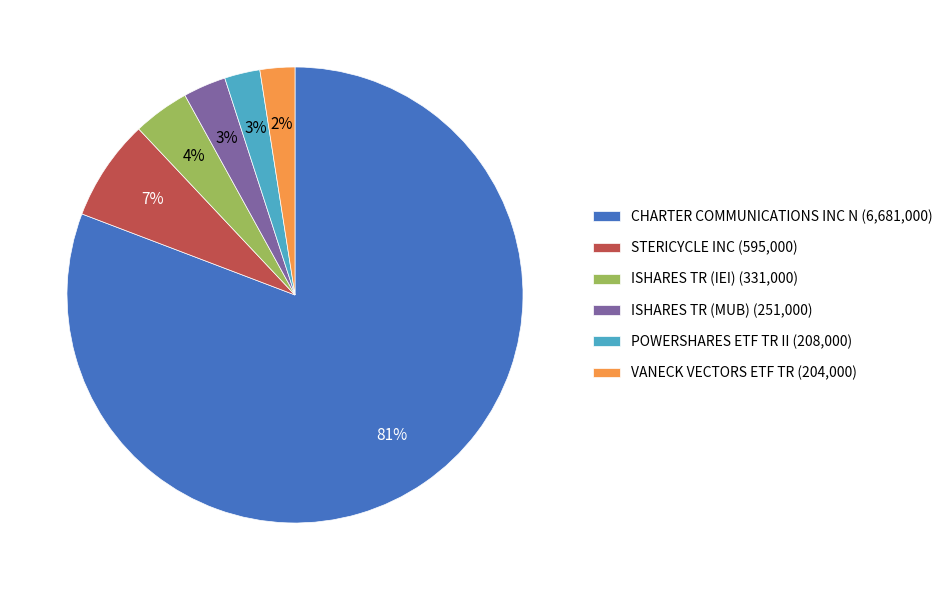

Does ISHARES TR (IEI) represent more than half of the total?

No